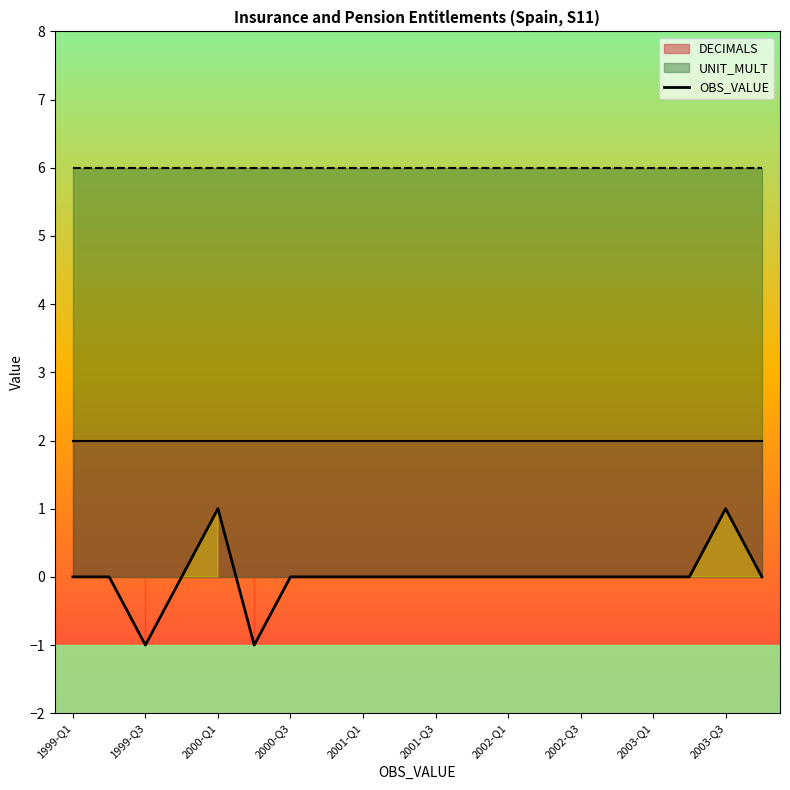

The value of OBS_VALUE at 1999-Q1 is 0. True or false?

True